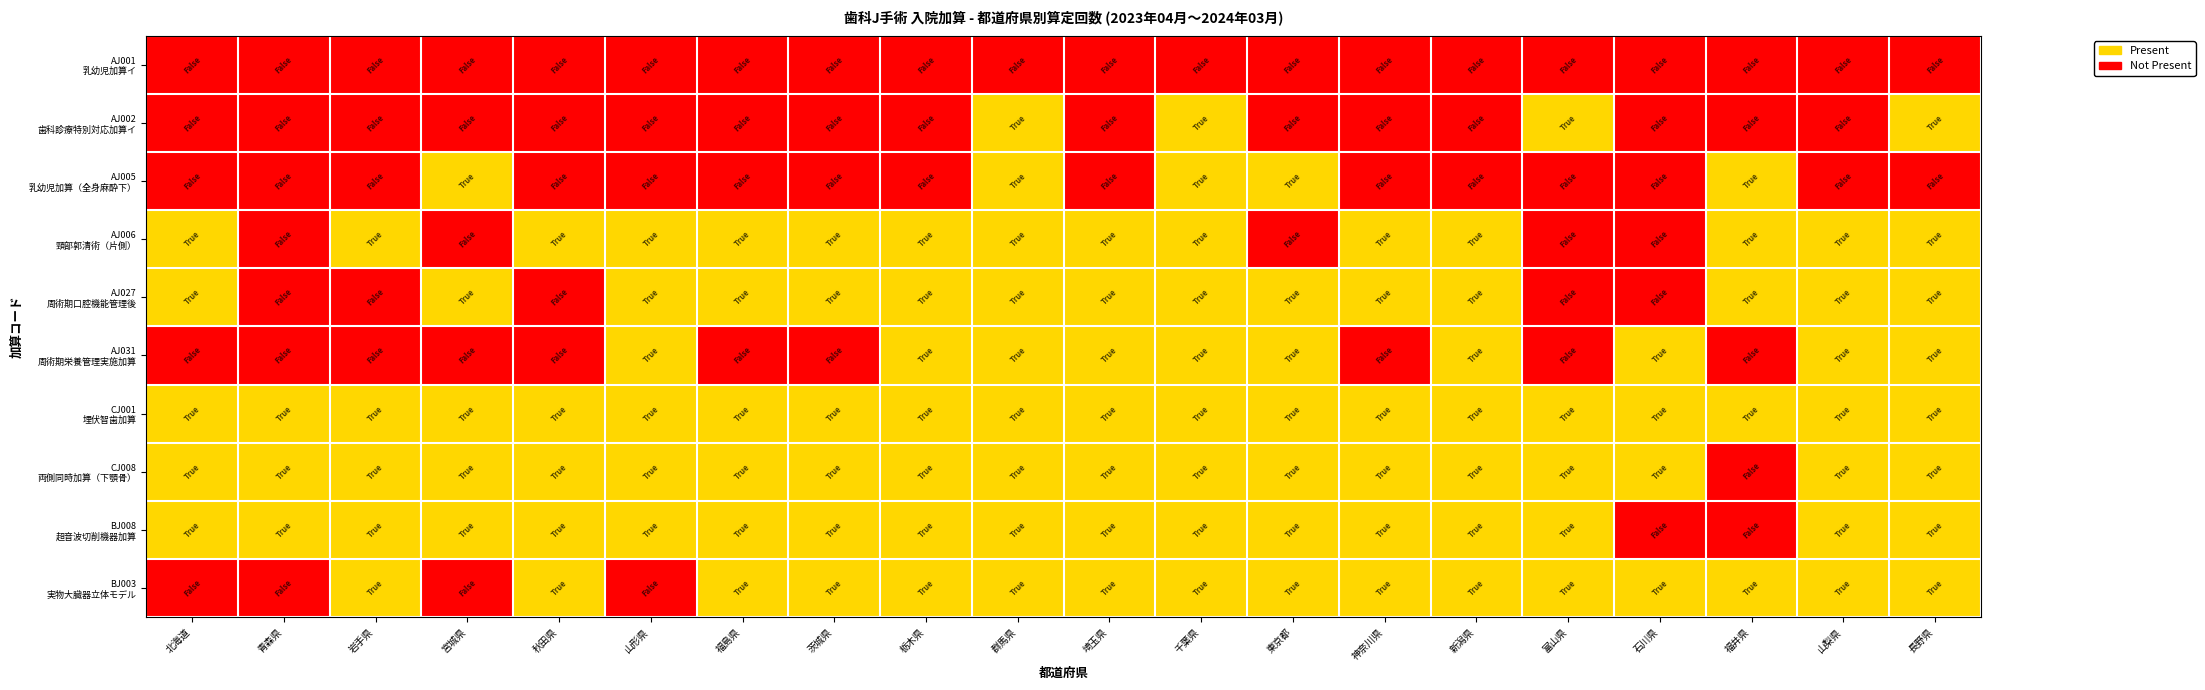

At how many categories does at least one series exceed 0?

20